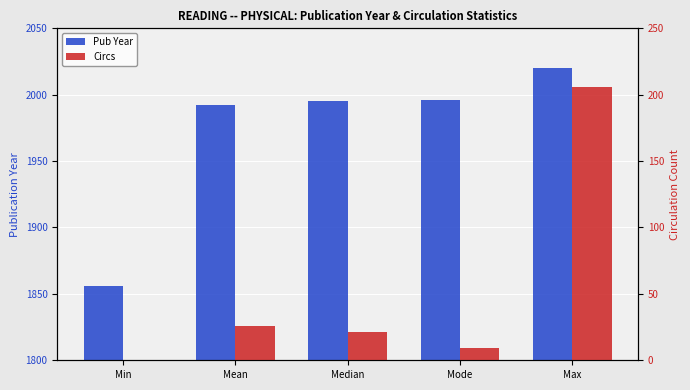

What is the difference between the Pub Year values at Min and Mode?

140